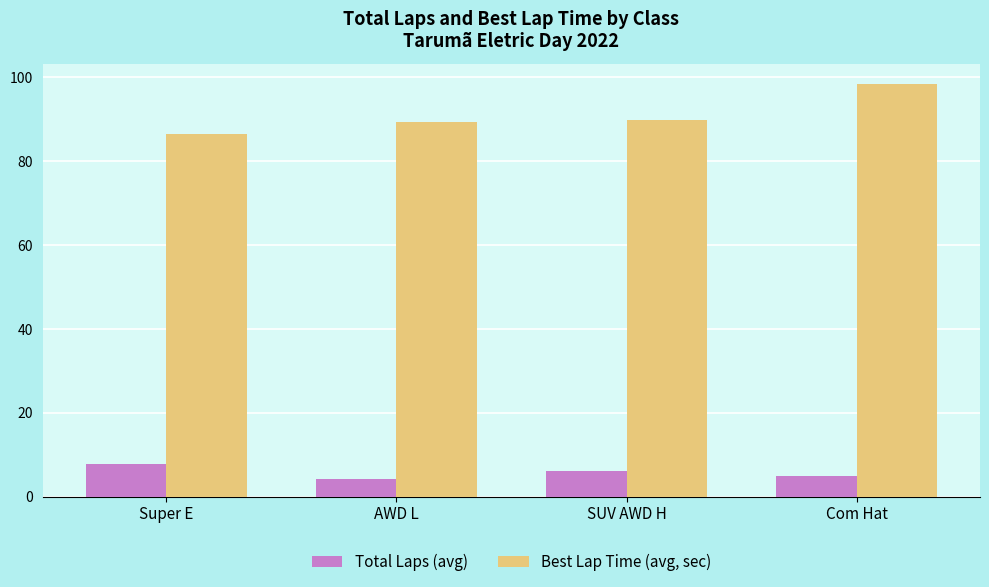

How many series are shown in this chart?

2